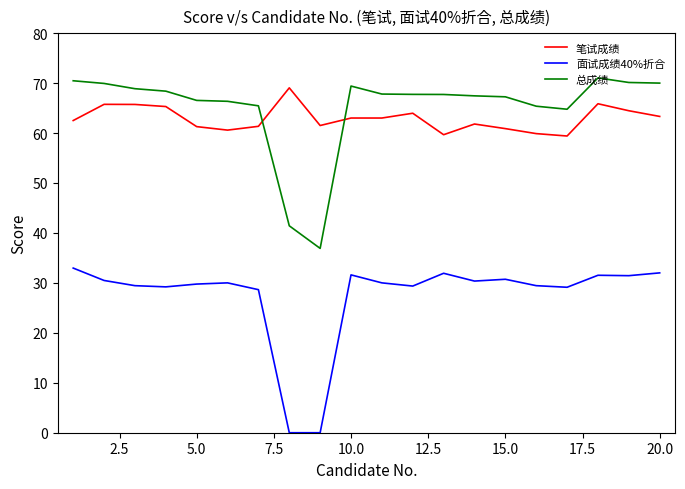

True or false: 面试成绩40%折合 and 总成绩 cross at least once.

False